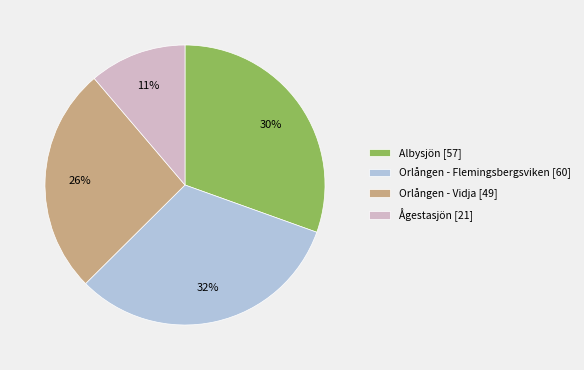

Approximately how many times larger is the value at Orlången - Flemingsbergsviken compared to Orlången - Vidja?

1.2